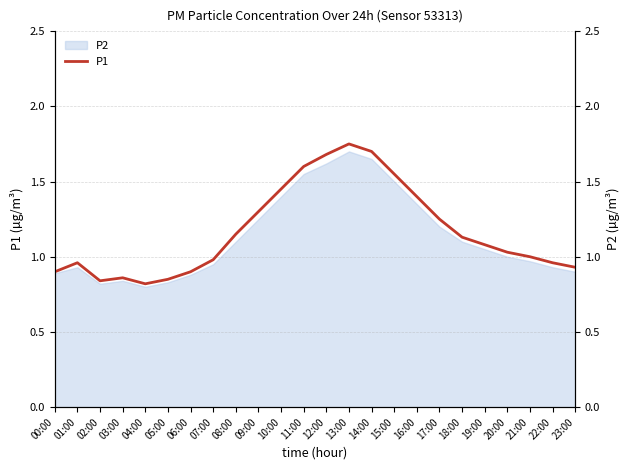

The value at 10:00 is 1.4. True or false?

True